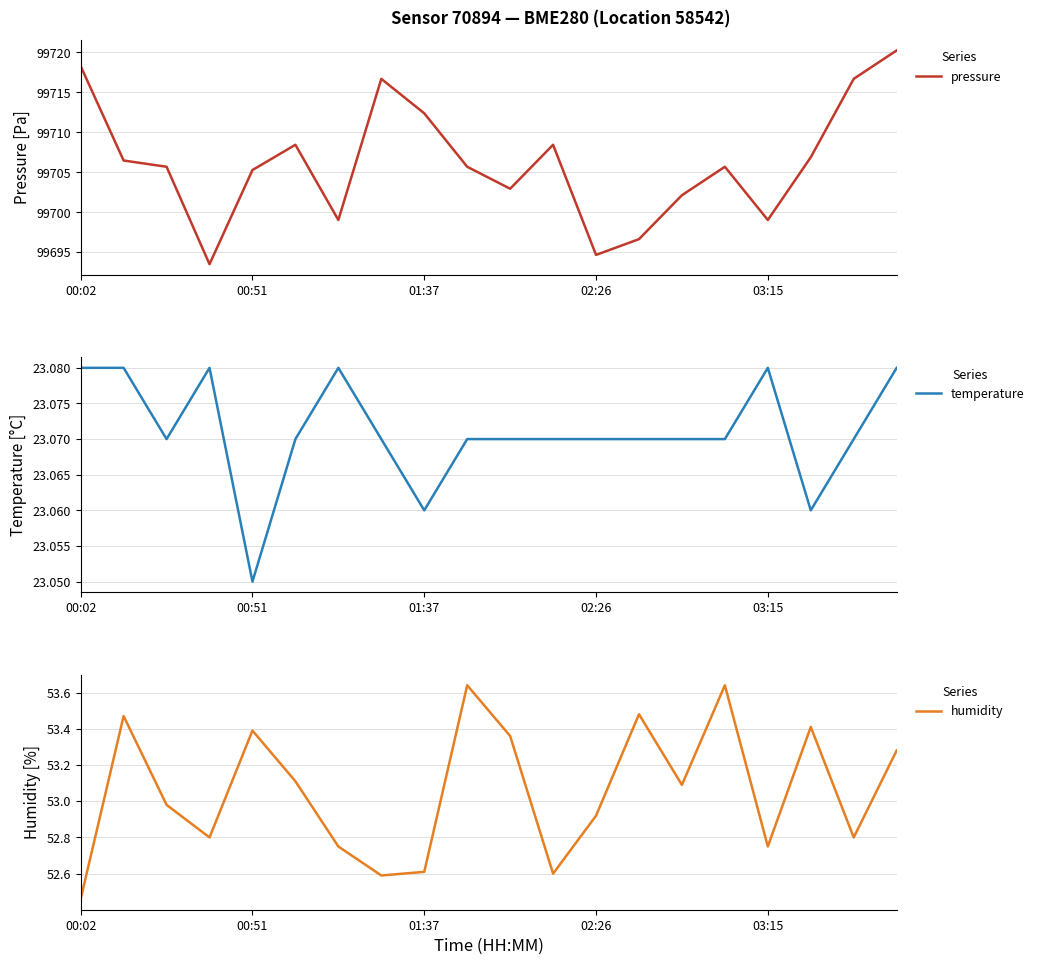

At which category is the sum across all series the highest?

19